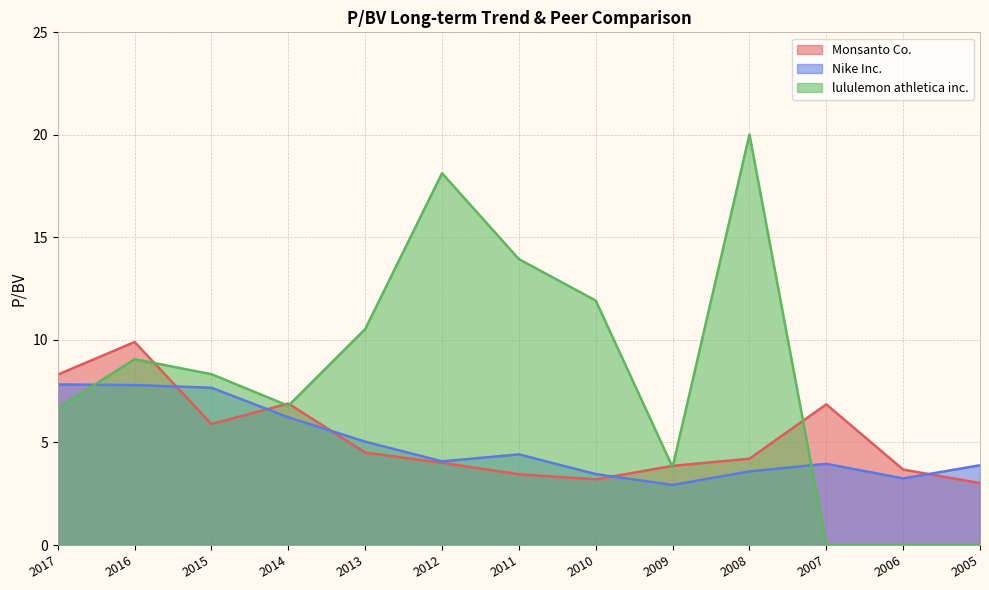

At 2012, list the series in order from smallest to largest.

Monsanto Co., Nike Inc., lululemon athletica inc.